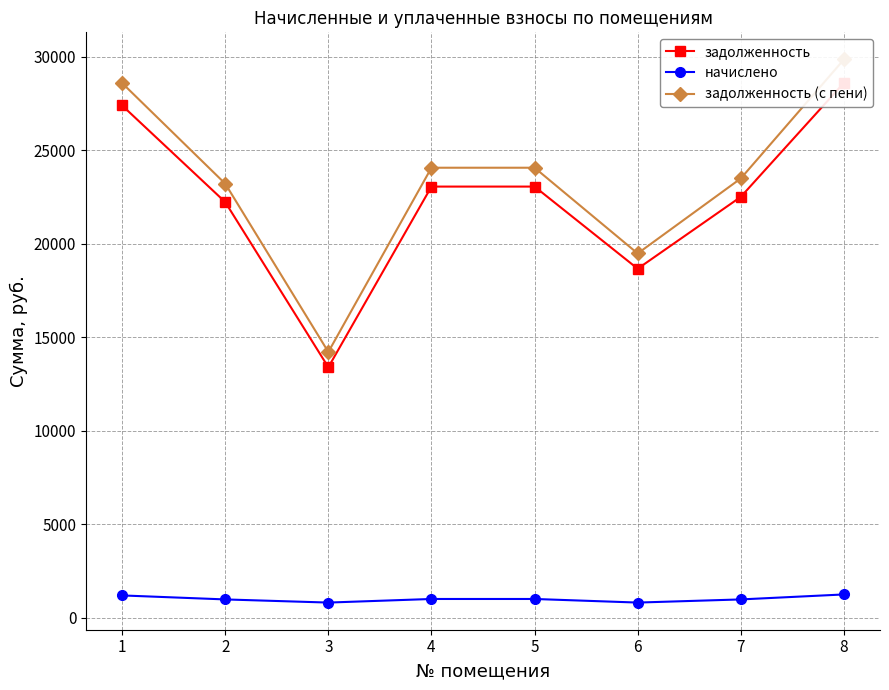

Reading left to right, list all the values displayed in this chart.

задолженность: 1=27389.0	2=22223.8	3=13395.9	4=23053.0	5=23053.0	6=18661.9	7=22504.1	8=28596.7
начислено: 1=1197.6	2=984.0	3=816.0	4=1008.0	5=1008.0	6=816.0	7=984.0	8=1250.4
задолженность (с пени): 1=28586.6	2=23207.8	3=14211.9	4=24061.0	5=24061.0	6=19477.9	7=23488.1	8=29847.1